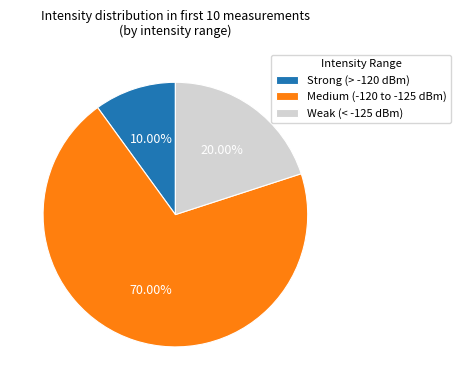

How many segments does this pie chart have?

3